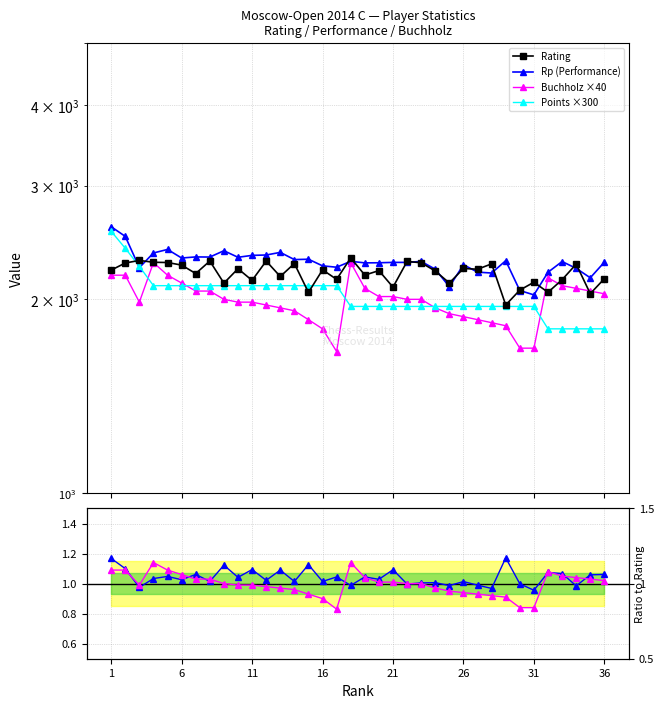

How many data points in Buchholz ×40 are above 2000?

16